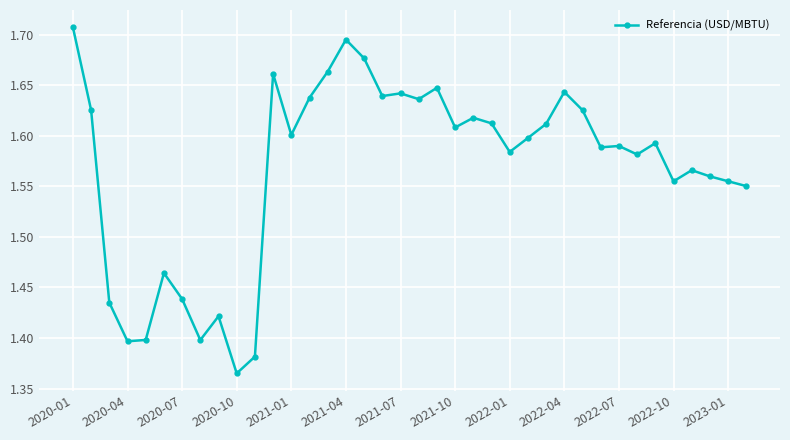

True or false: there are more than 0 points higher than both neighbors.

True